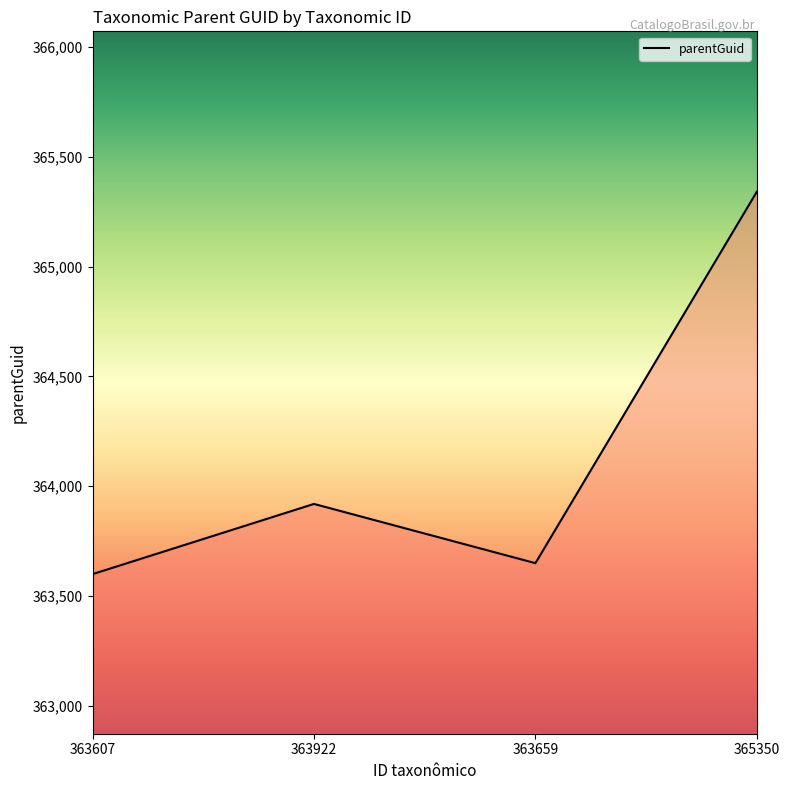

At which label is the value closest to 364470?

363922